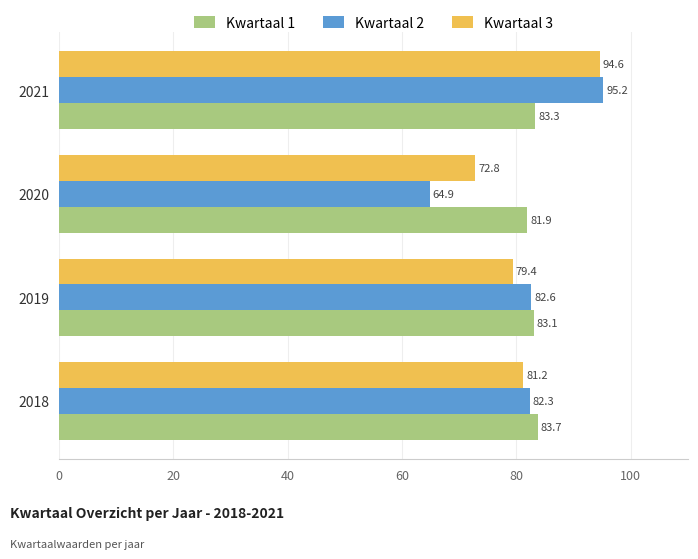

True or false: Kwartaal 1 has a value of 122.5 at 2021.

False